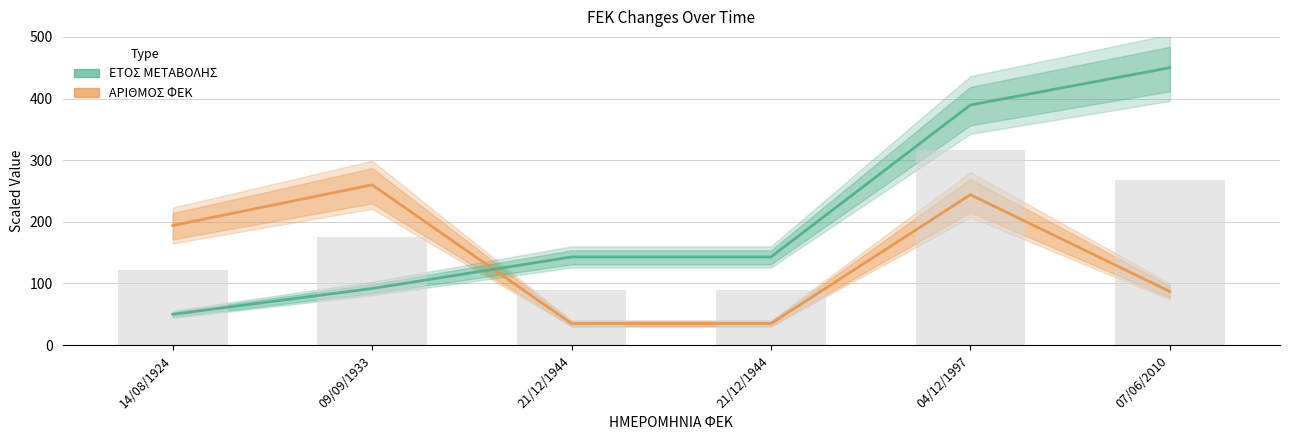

The ΑΡΙΘΜΟΣ ΦΕΚ series shows 140.2 at 07/06/2010. True or false?

False